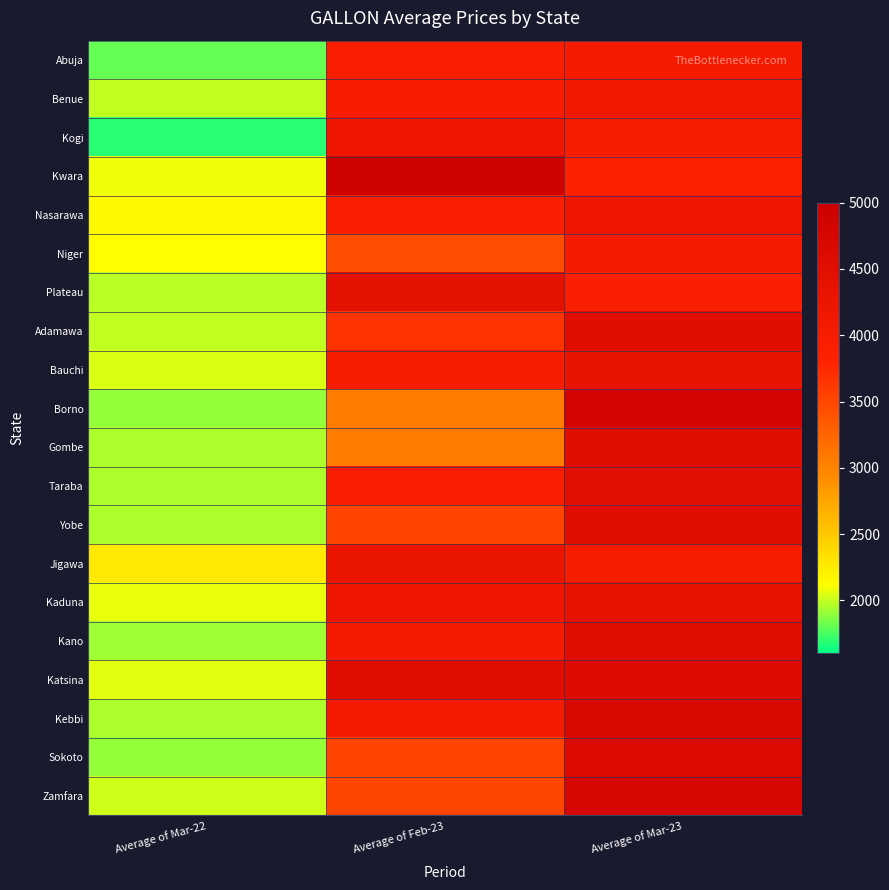

Which series changed the most between Average of Mar-22 and Average of Mar-23?

Borno